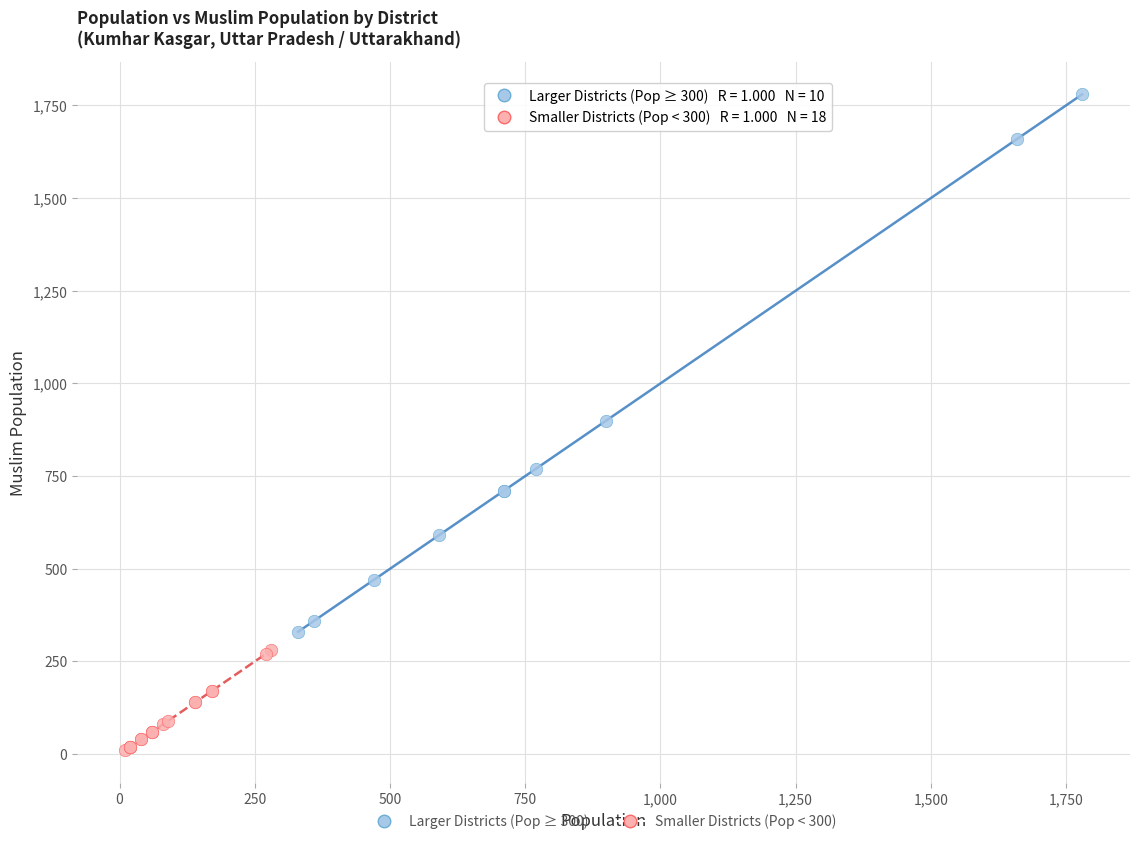

Which series reaches the minimum Y coordinate?

Smaller Districts (Pop < 300)